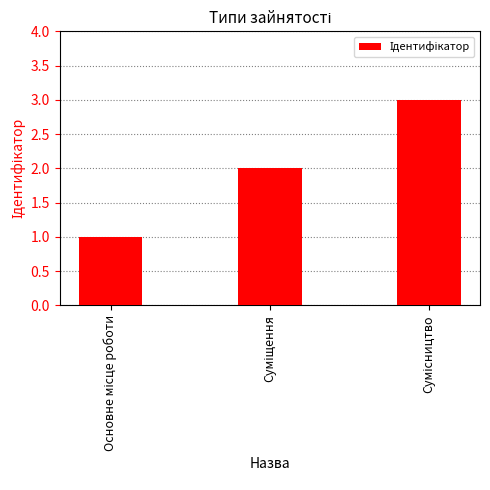

How many series are shown in this chart?

1